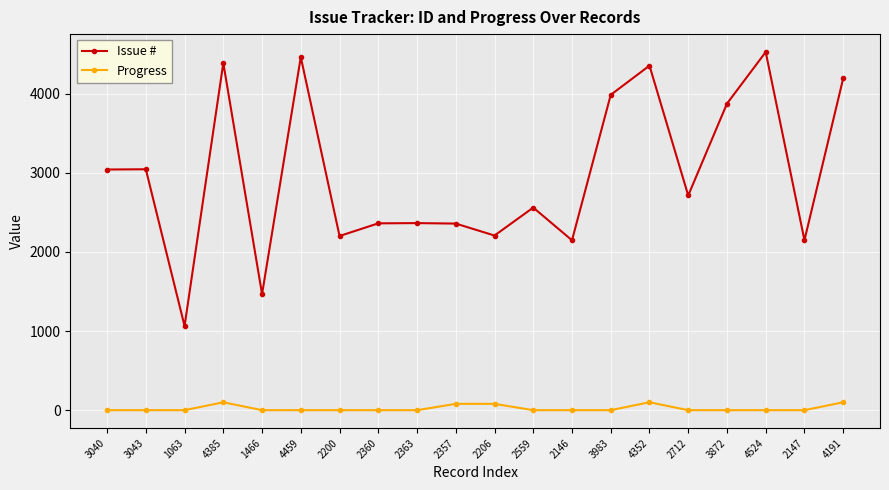

True or false: Progress has more than 1 points higher than both neighbors.

True